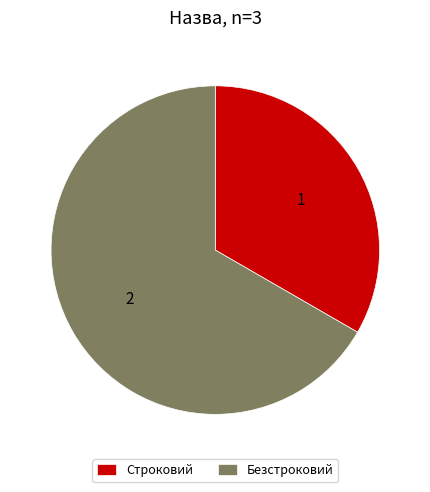

Is Строковий the majority of the pie?

No